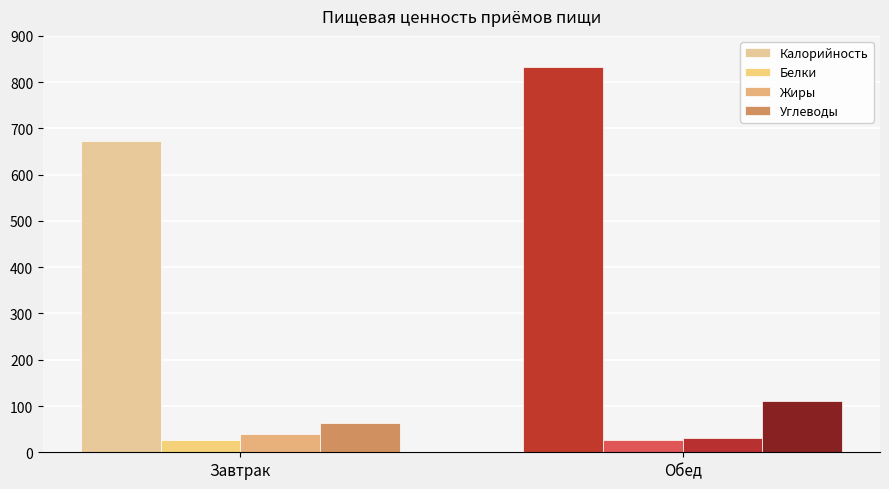

How many bars are there in total?

8